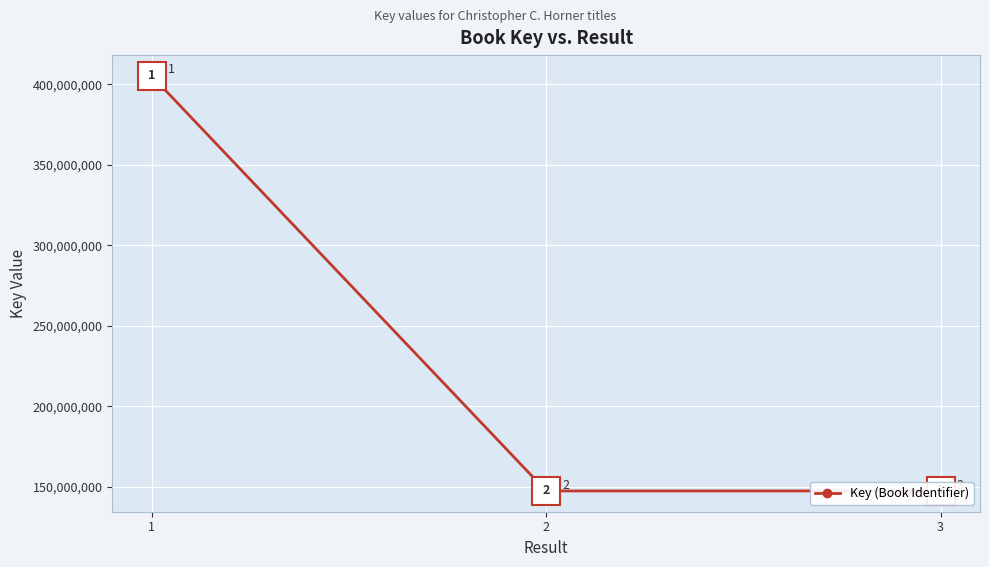

Is it true that the value at 2 is 99120593?

False